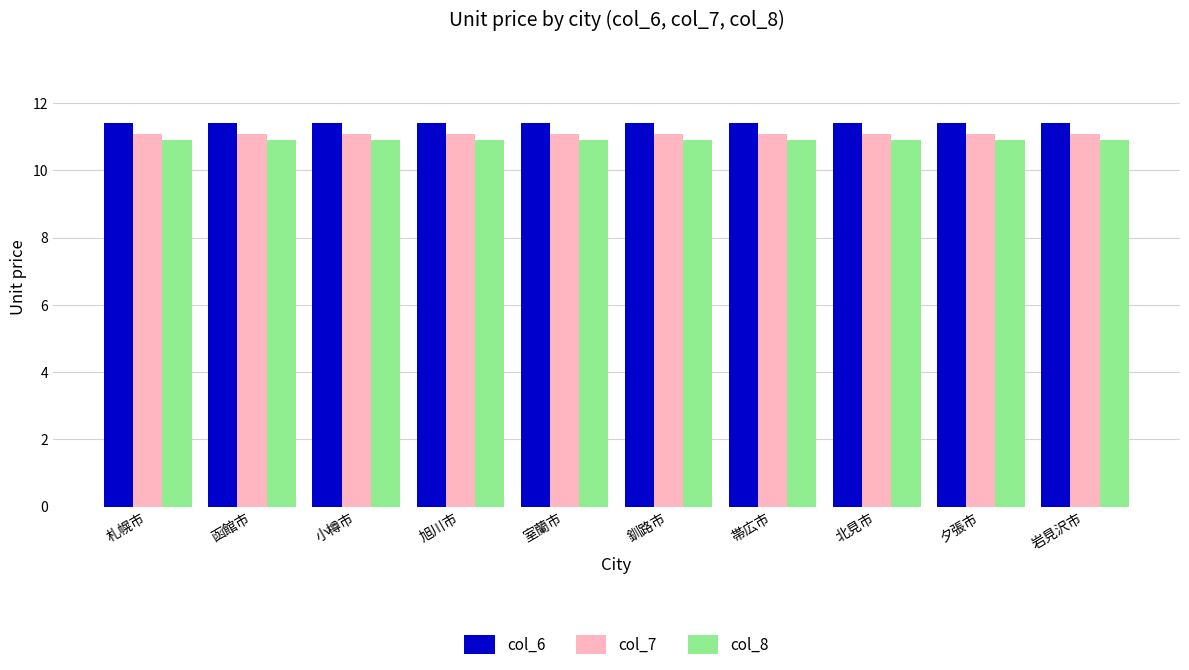

Rank the series by their maximum value, from lowest to highest.

col_8, col_7, col_6